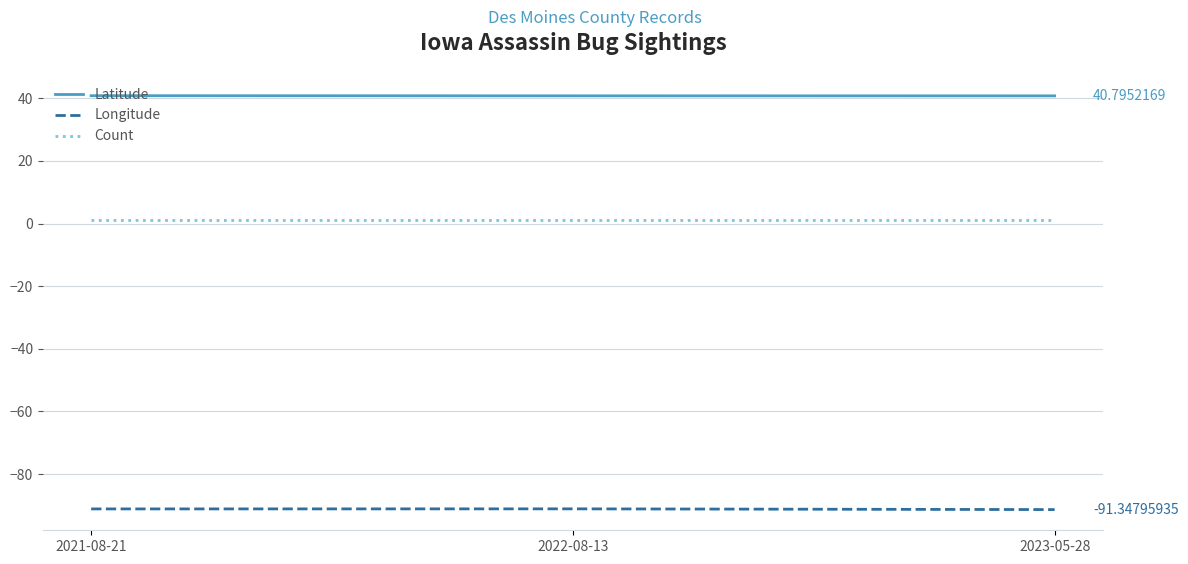

At 2021-08-21, list the series in order from smallest to largest.

Longitude, Count, Latitude